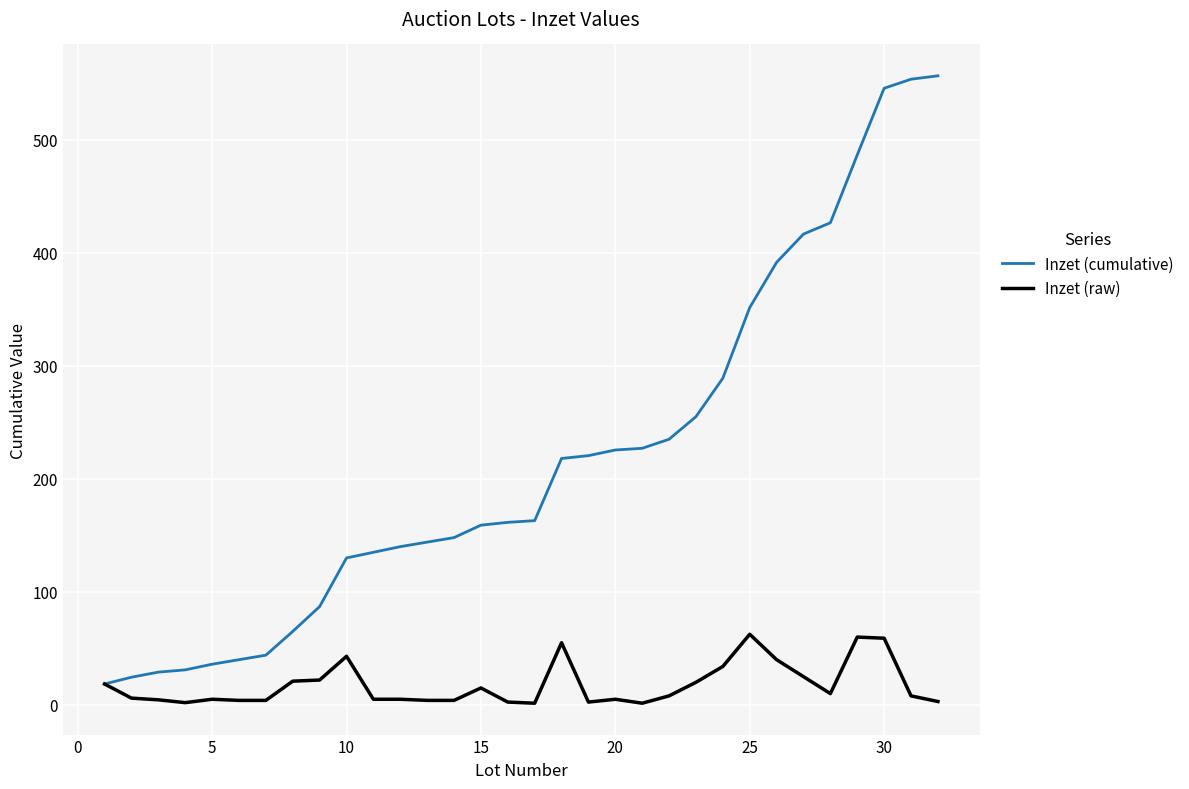

Which series has the largest total across all categories?

Inzet (cumulative)